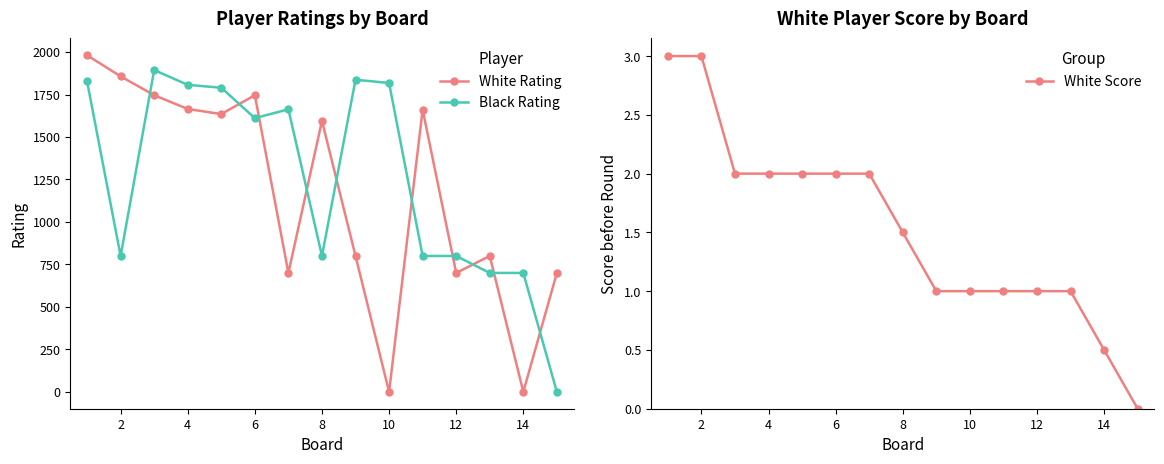

What is the value of the White Rating point at the 3rd from the left?

1746.0